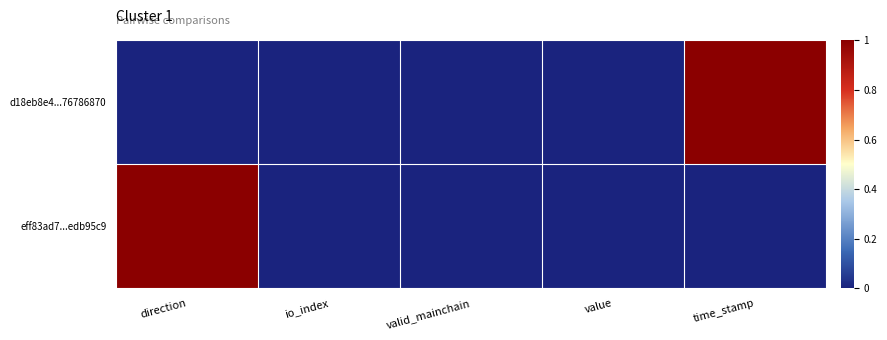

Which label corresponds to the smallest value in the chart?

direction